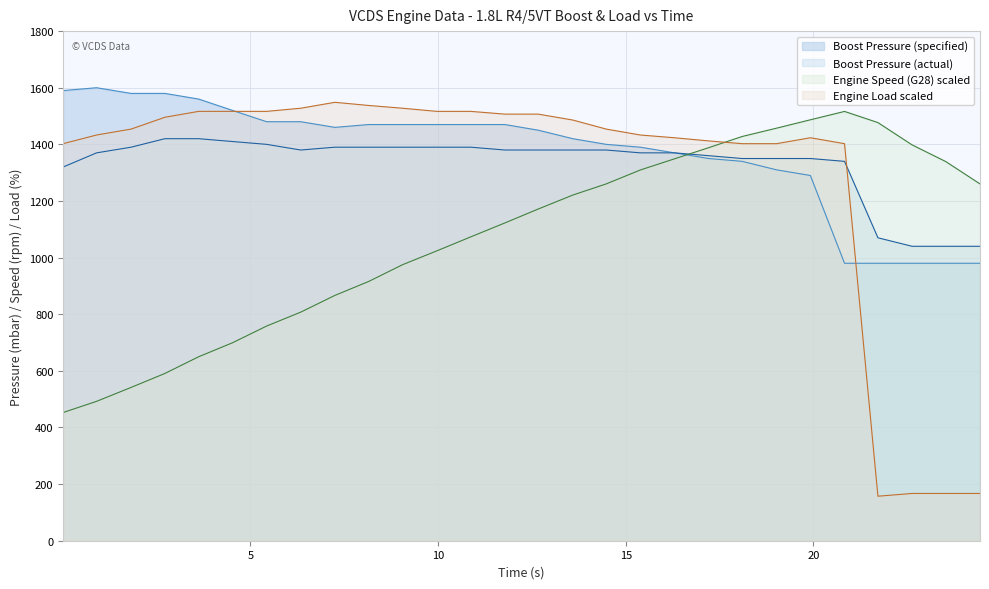

What is the label of the 22nd point from the right?

5.43